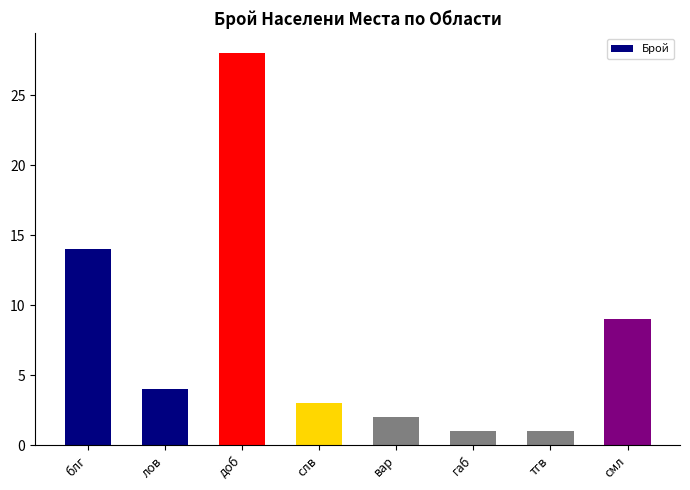

What position from the left is смл?

8